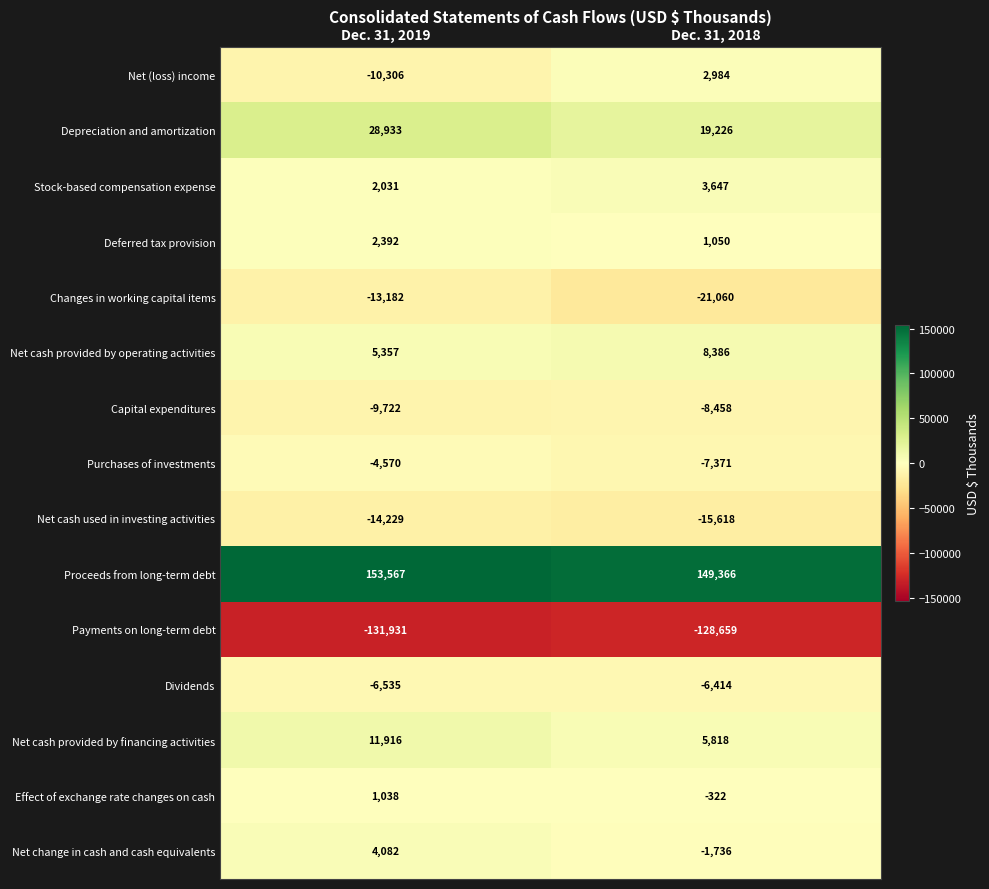

Is it true that Net cash provided by financing activities equals 19862 at Dec. 31, 2019?

False